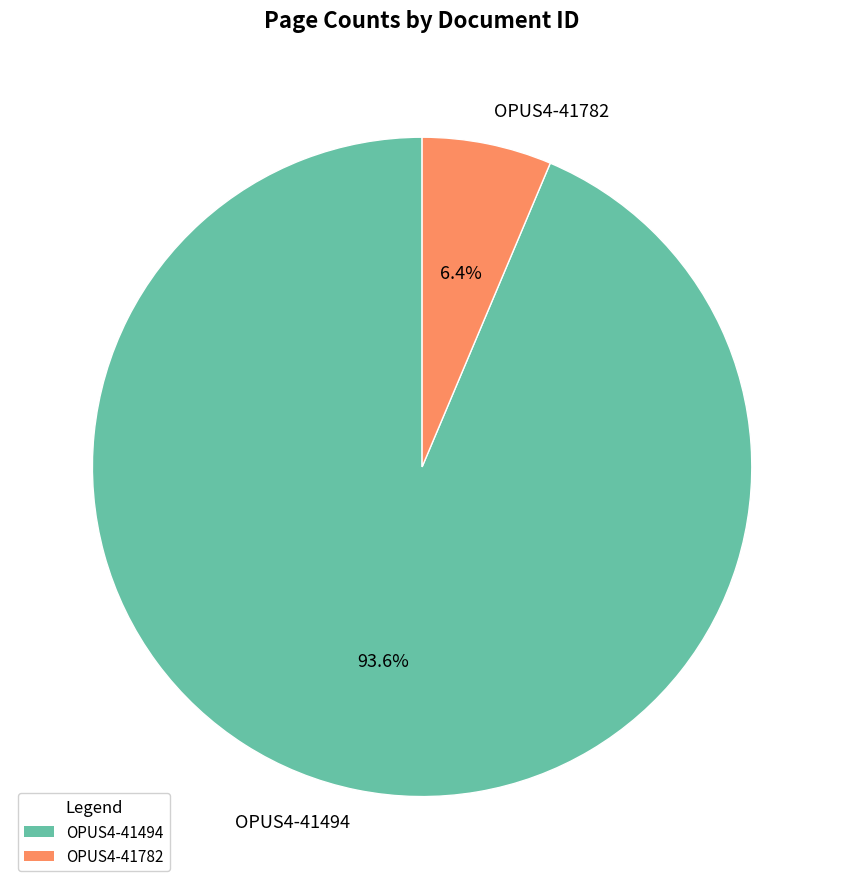

Does any single category account for the majority?

Yes